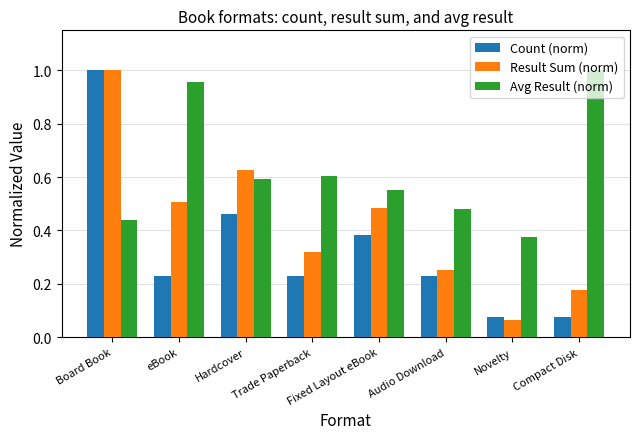

True or false: Avg Result (norm) has a value of 1.0 at eBook.

True